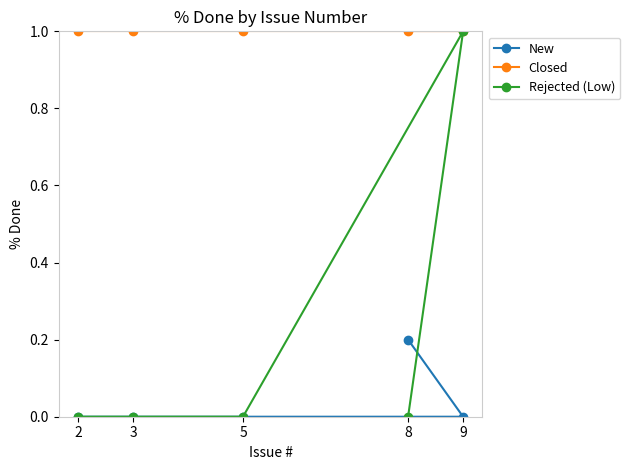

How many lines are shown in the chart?

3